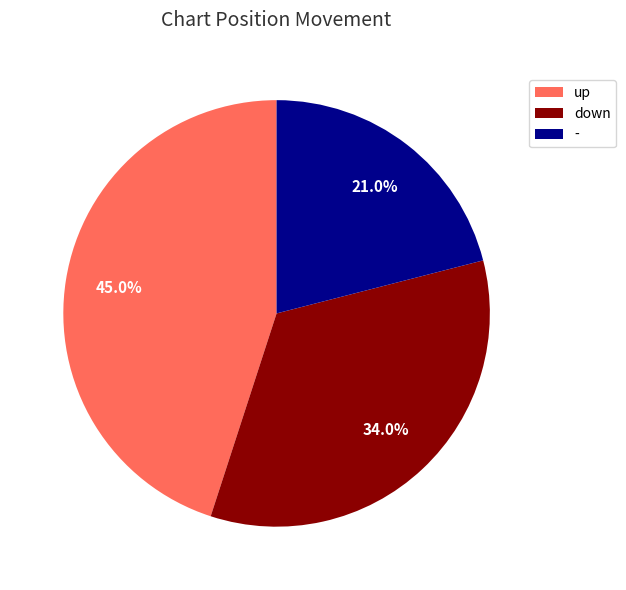

Is it true that - is 6% of the pie?

False